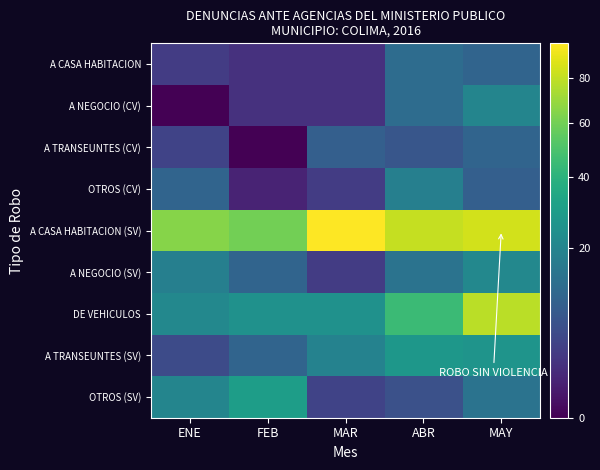

Reading left to right, list all the values displayed in this chart.

A CASA HABITACION: ENE=3	FEB=2	MAR=2	ABR=12	MAY=10
A NEGOCIO (CV): ENE=0	FEB=2	MAR=2	ABR=12	MAY=20
A TRANSEUNTES (CV): ENE=4	FEB=0	MAR=9	ABR=7	MAY=10
OTROS (CV): ENE=10	FEB=1	MAR=3	ABR=18	MAY=9
A CASA HABITACION (SV): ENE=65	FEB=60	MAR=97	ABR=81	MAY=84
A NEGOCIO (SV): ENE=18	FEB=10	MAR=3	ABR=14	MAY=21
DE VEHICULOS: ENE=21	FEB=25	MAR=25	ABR=45	MAY=78
A TRANSEUNTES (SV): ENE=5	FEB=10	MAR=19	ABR=27	MAY=26
OTROS (SV): ENE=20	FEB=30	MAR=4	ABR=6	MAY=14